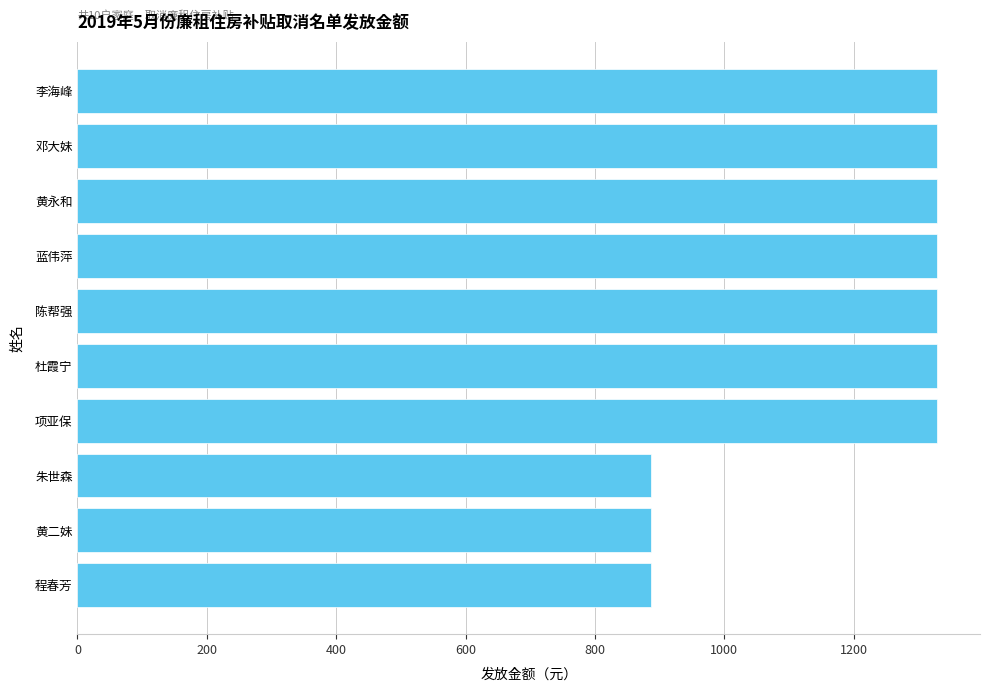

Is it true that the value at 程春芳 is 1498?

False